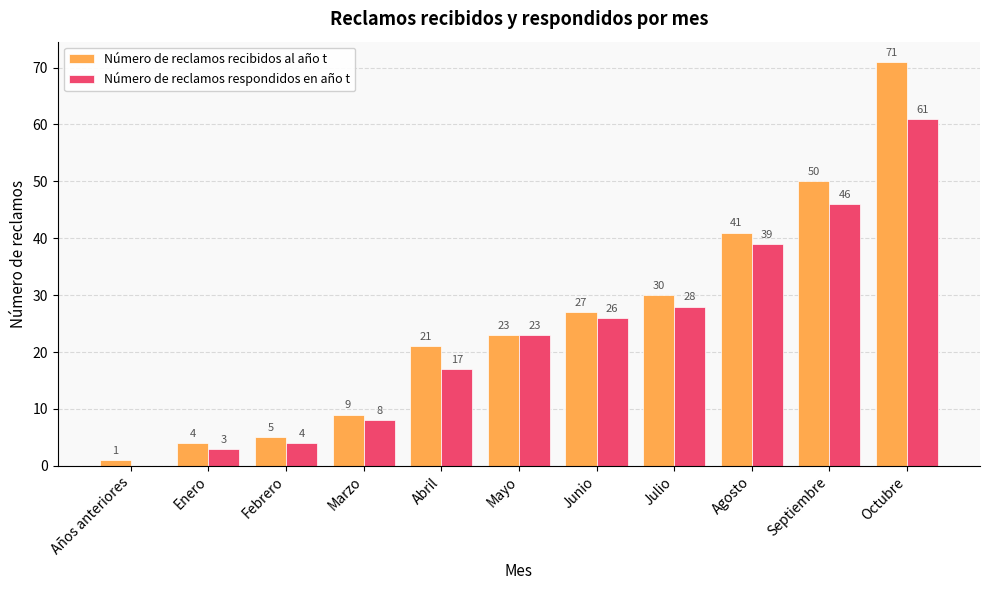

Reading right to left, extract all data points from this chart.

Número de reclamos recibidos al año t: 71	50	41	30	27	23	21	9	5	4	1
Número de reclamos respondidos en año t: 61	46	39	28	26	23	17	8	4	3	0